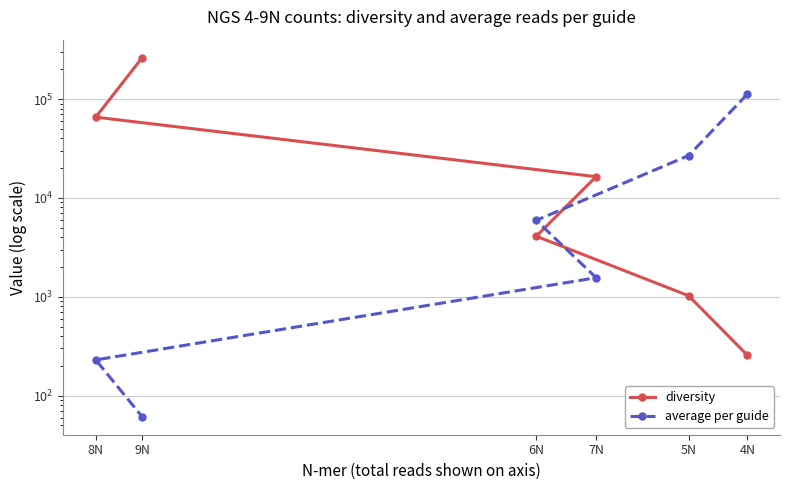

At which label is average per guide closest to 56075?

5N